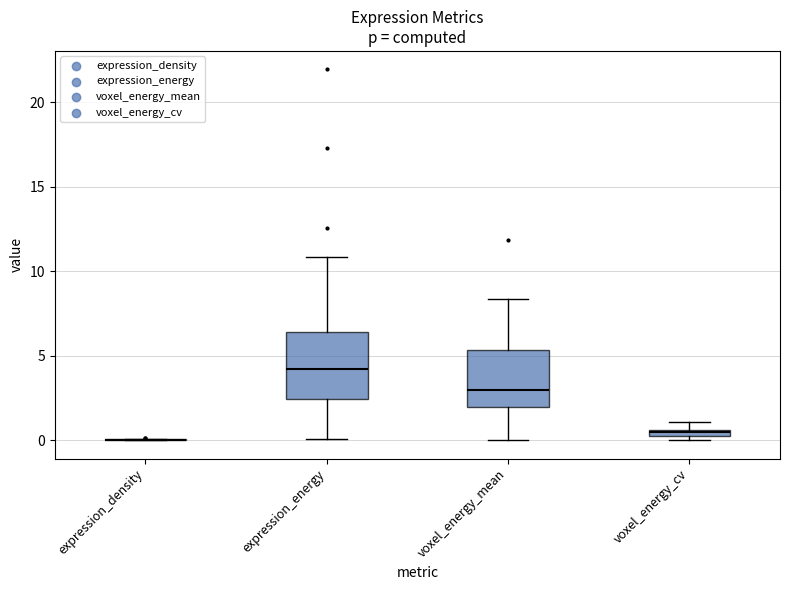

Where is the lower edge of the box for voxel_energy_mean on the y-axis? The values are not printed on the chart, so give them approximately, as read against the axis.

2.0